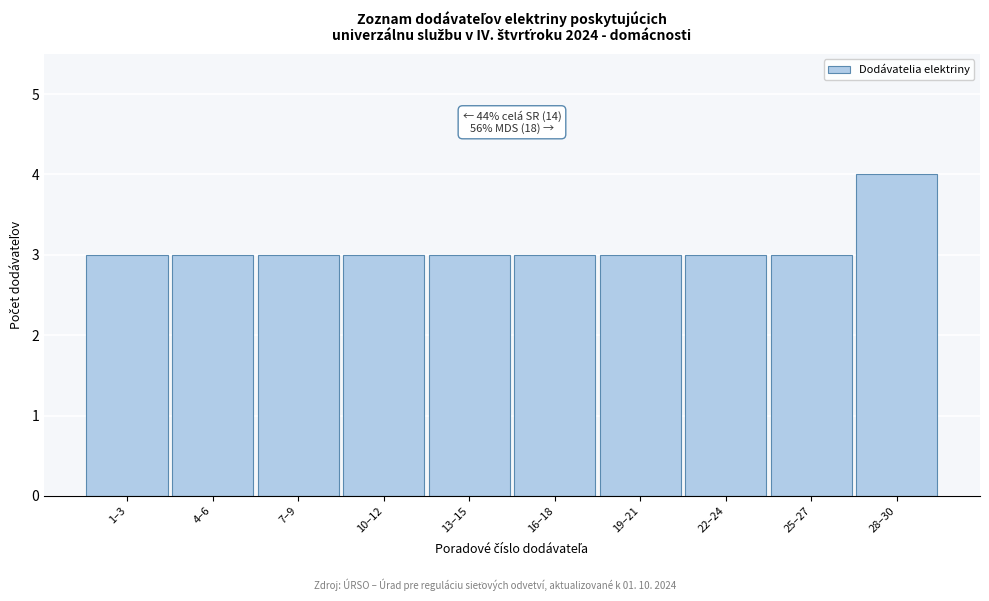

Reading left to right, what are all the values shown in this chart?

1–3=3	4–6=3	7–9=3	10–12=3	13–15=3	16–18=3	19–21=3	22–24=3	25–27=3	28–30=4